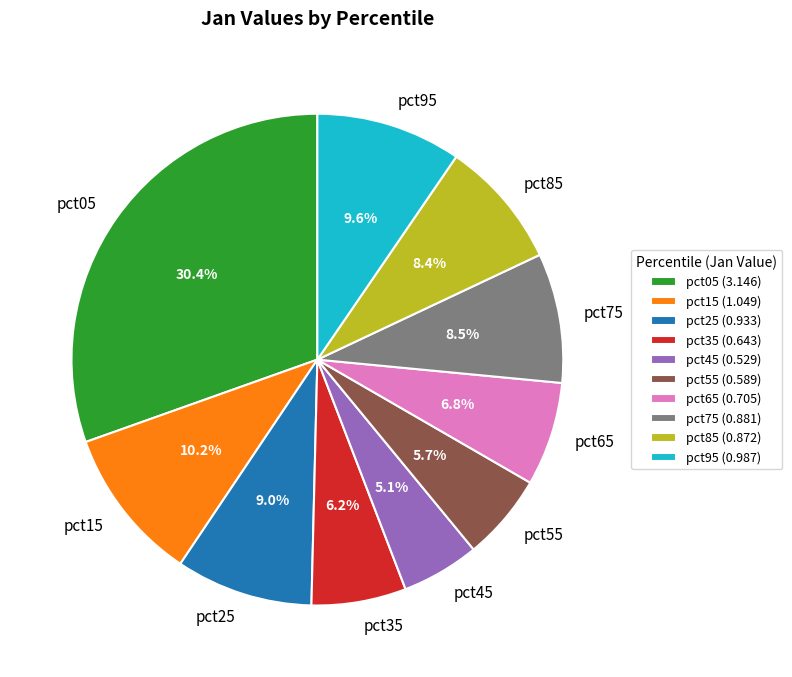

To the nearest percent, what is the difference between the largest and smallest slice percentages?

25%